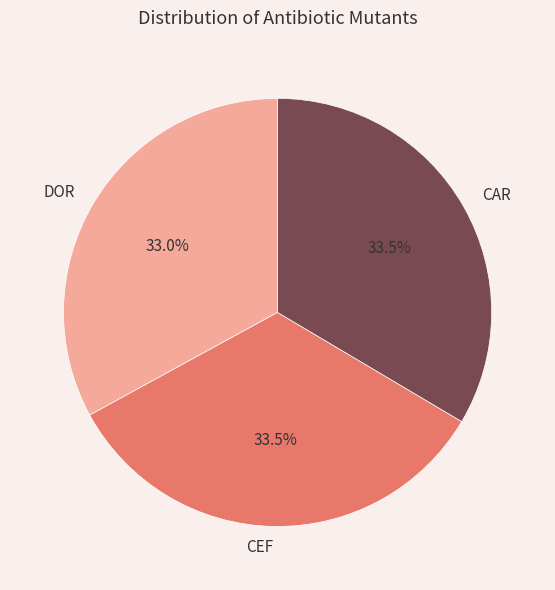

What is the smallest slice in the pie chart?

DOR